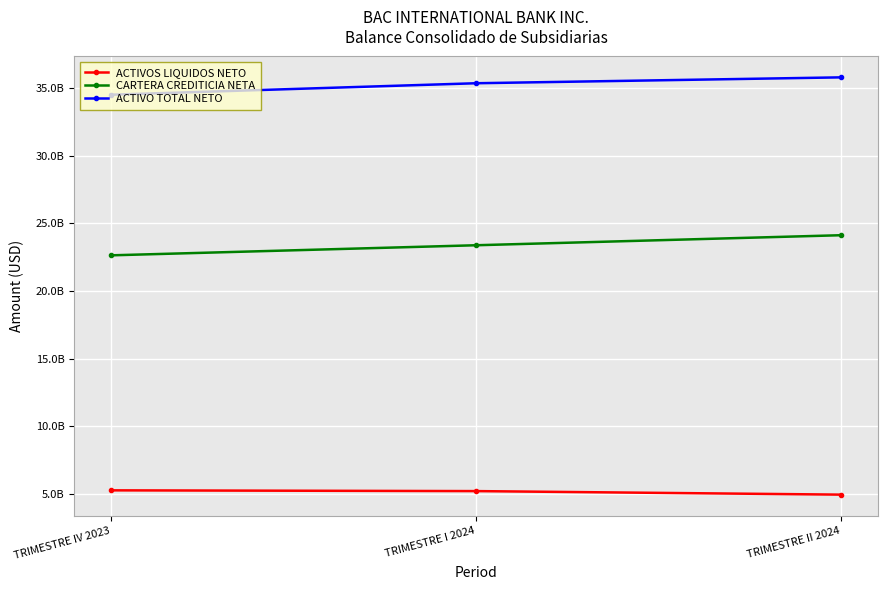

What is the label of the 2nd point from the right?

TRIMESTRE I 2024